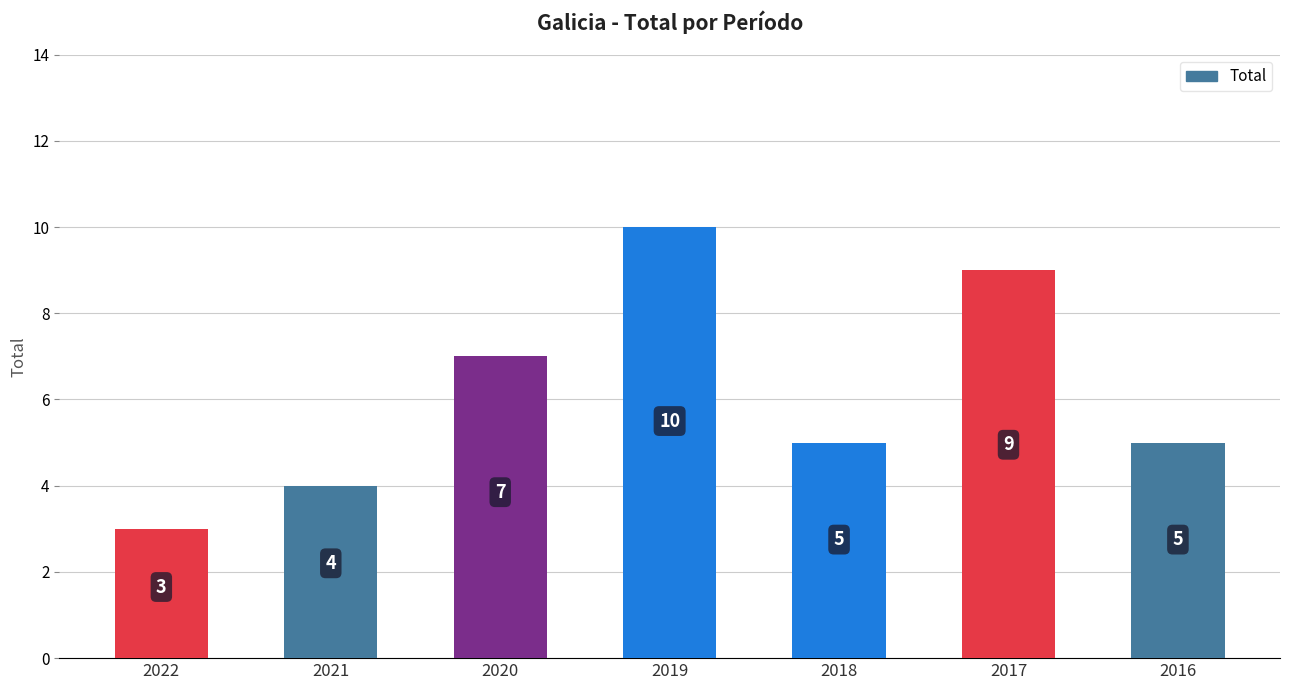

The value at 2021 is 4. True or false?

True